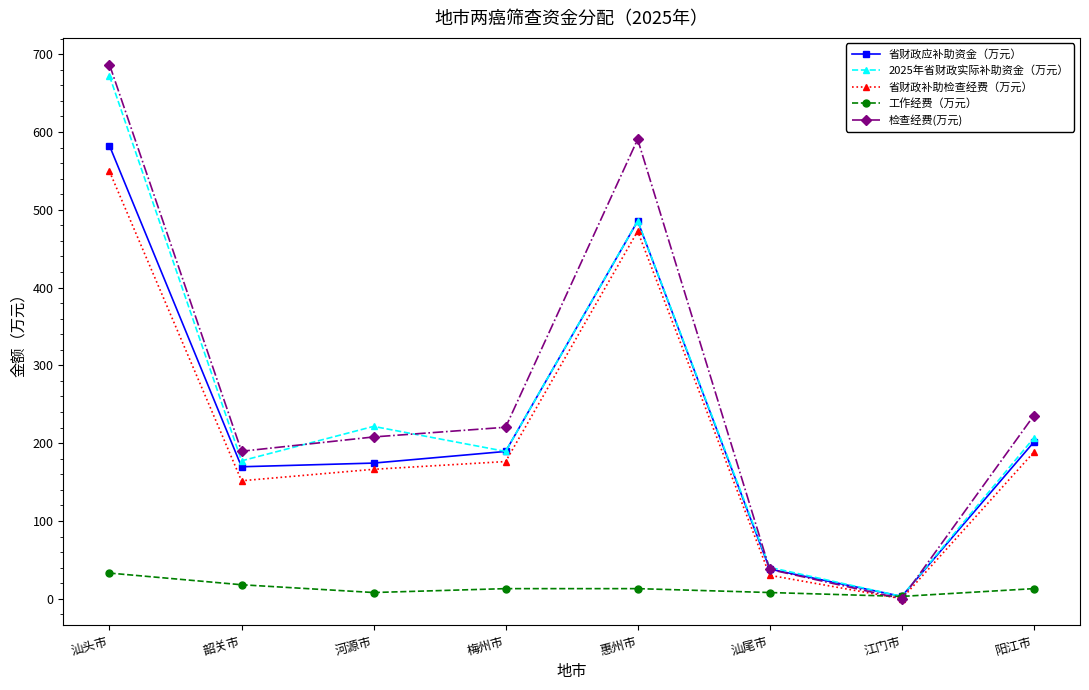

At which label does 检查经费(万元) first exceed 220?

汕头市